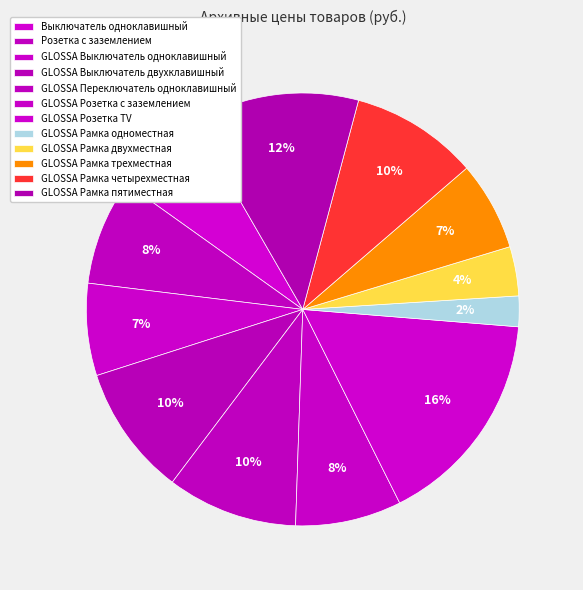

How many segments does this pie chart have?

12